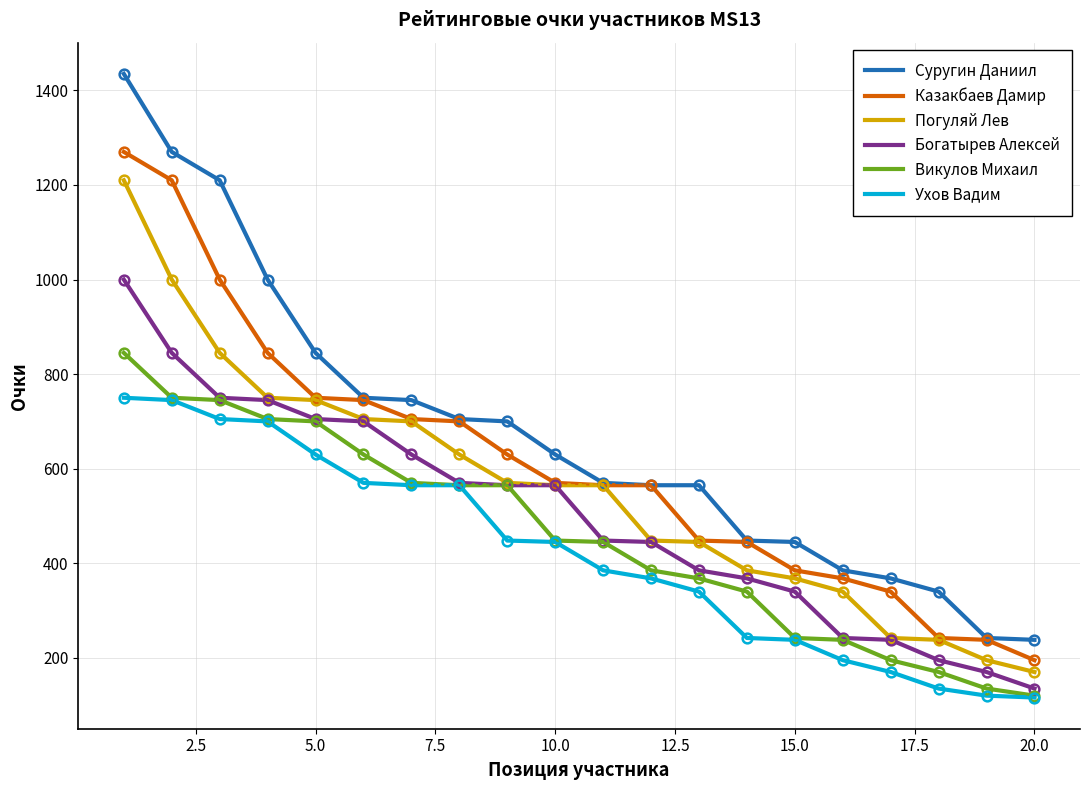

True or false: Суругин Даниил and Ухов Вадим intersect in this chart.

False